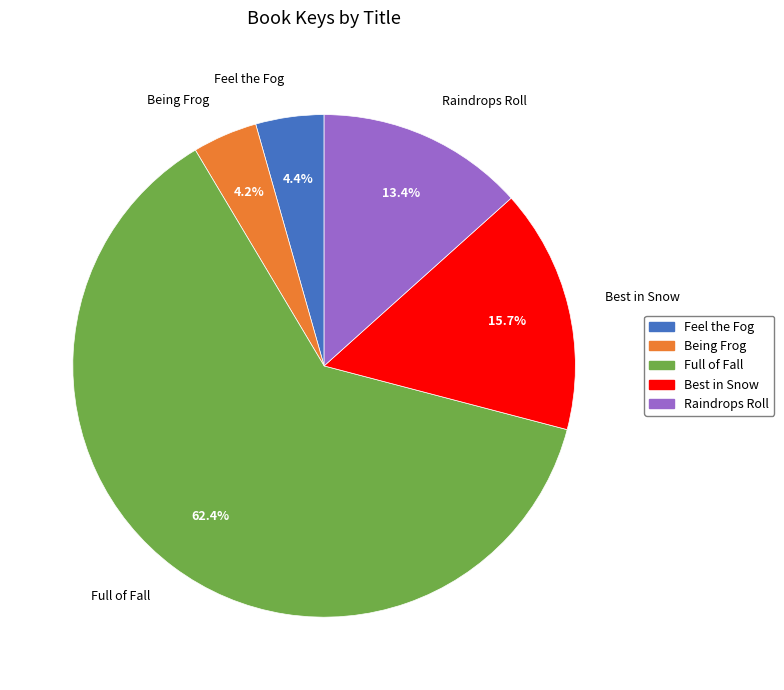

Is there any slice that represents more than half of the pie?

Yes